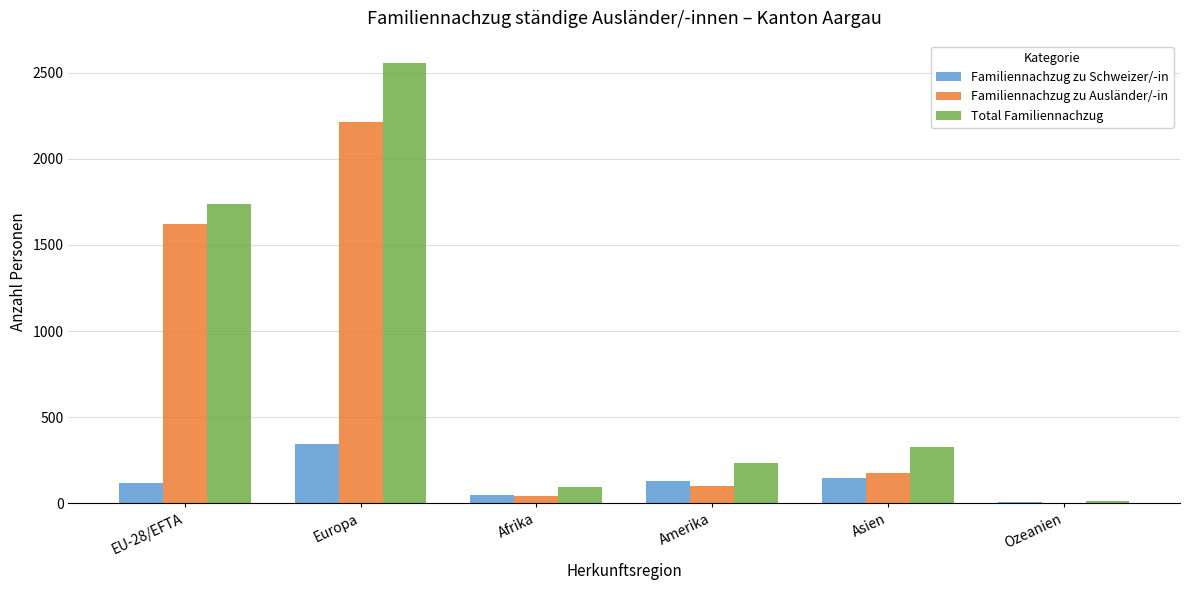

Which series has the largest total across all categories?

Total Familiennachzug